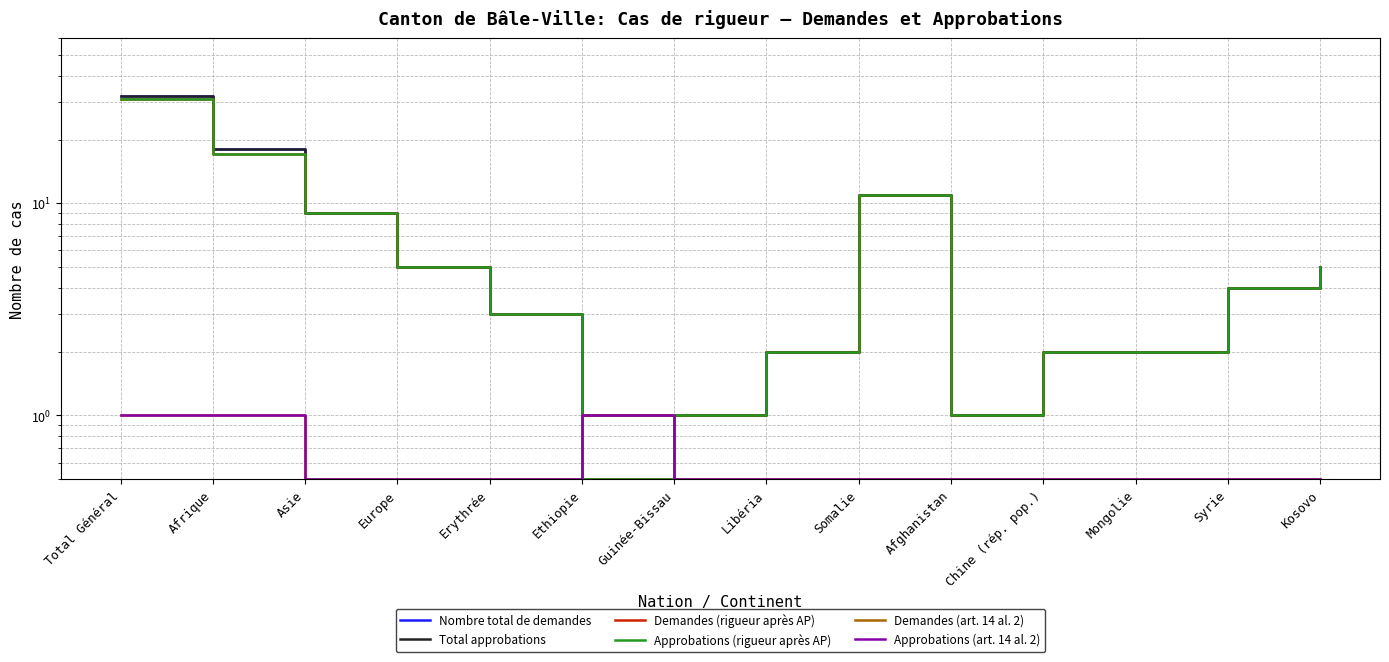

How many values in the Demandes (rigueur après AP) series are below 4?

7